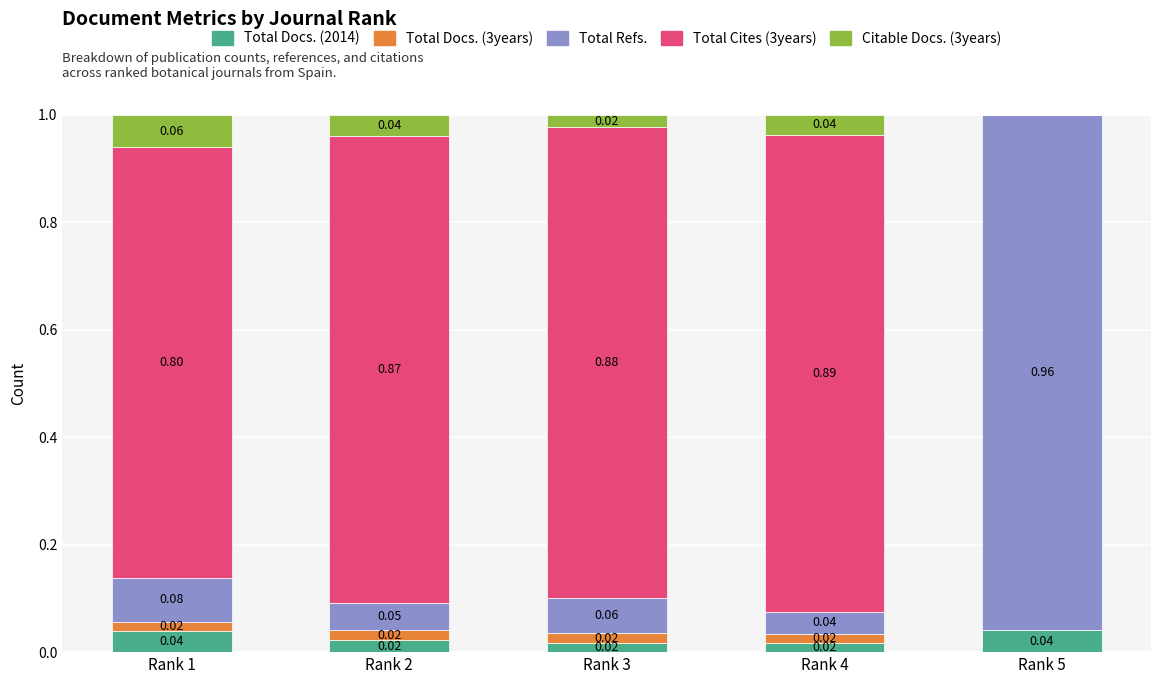

How many series are shown in this chart?

5